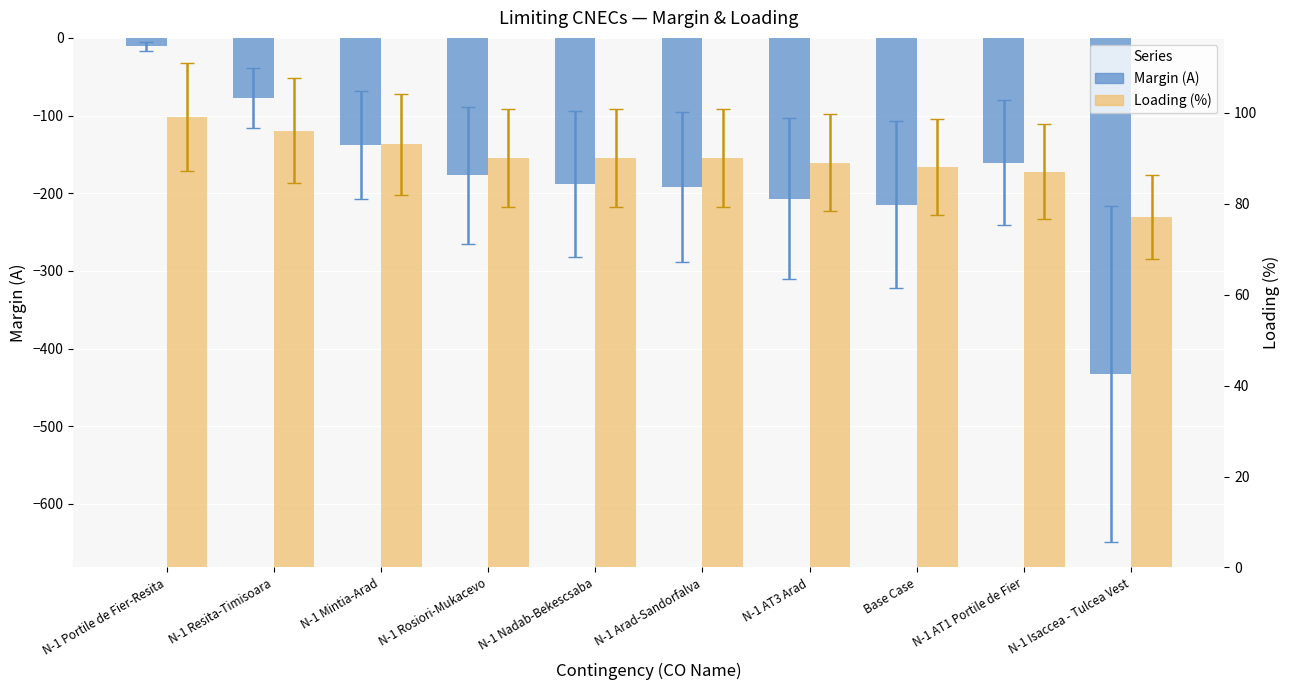

What is the difference between the maximum and minimum values in the Margin (A) series?

422